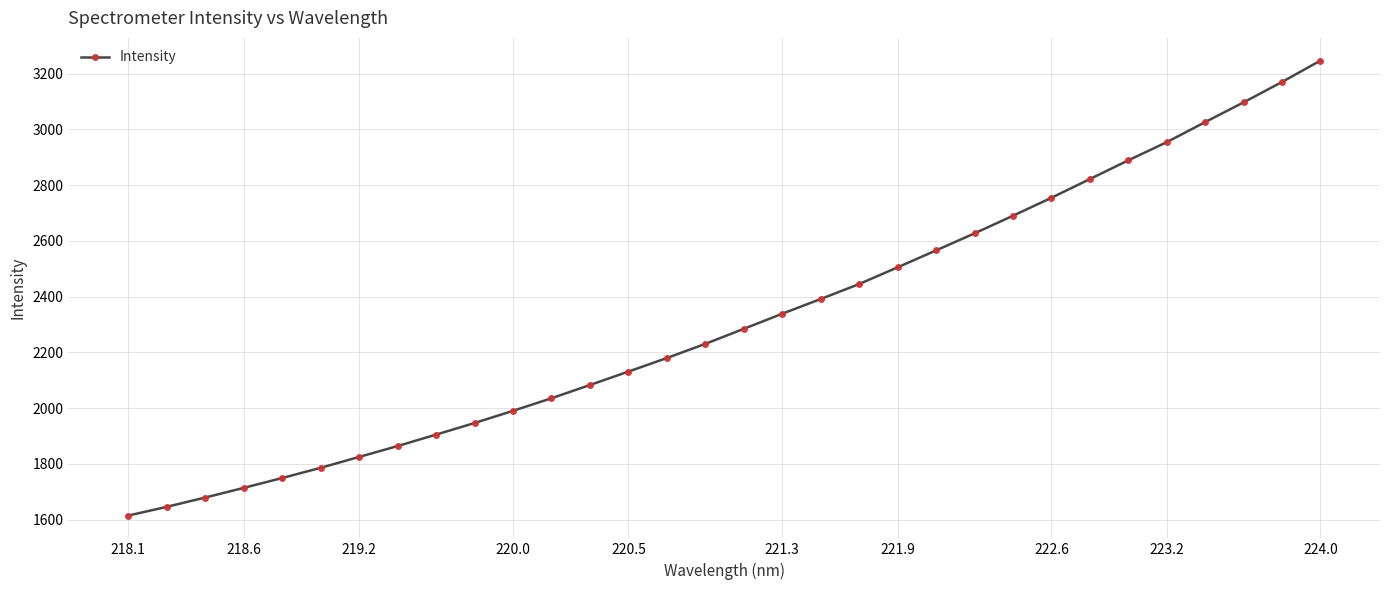

Does the chart display data point markers on the line(s)?

Yes